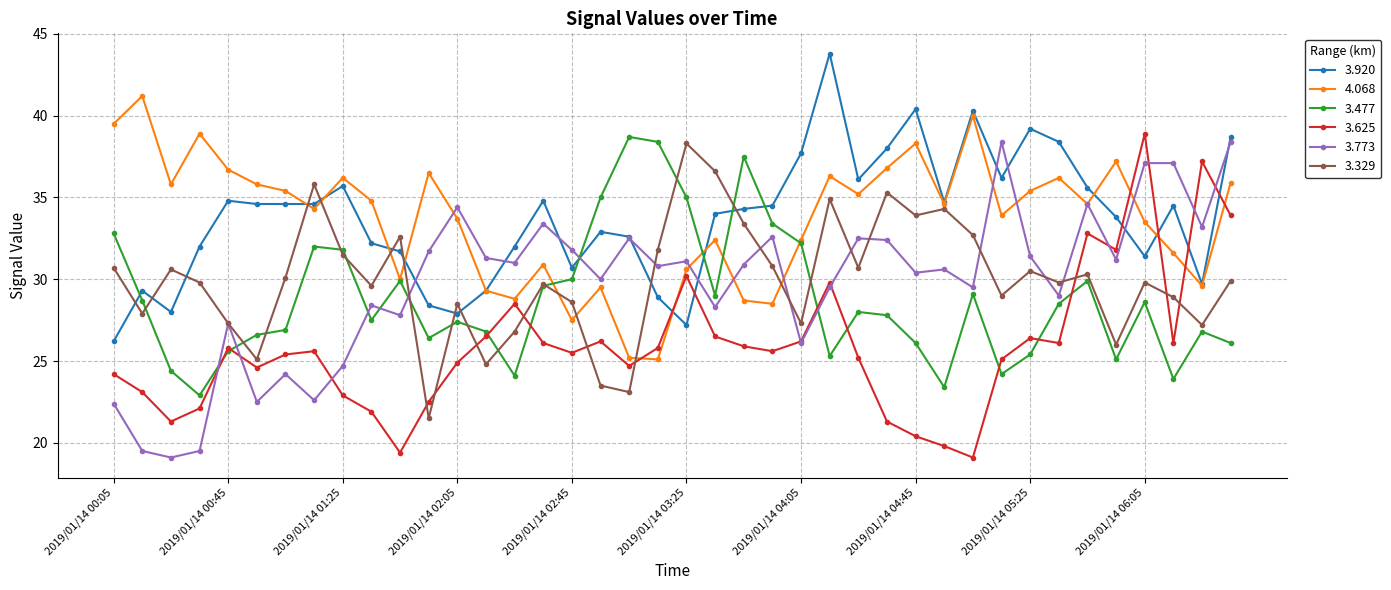

True or false: 3.329 has more than 2 points higher than both neighbors.

True